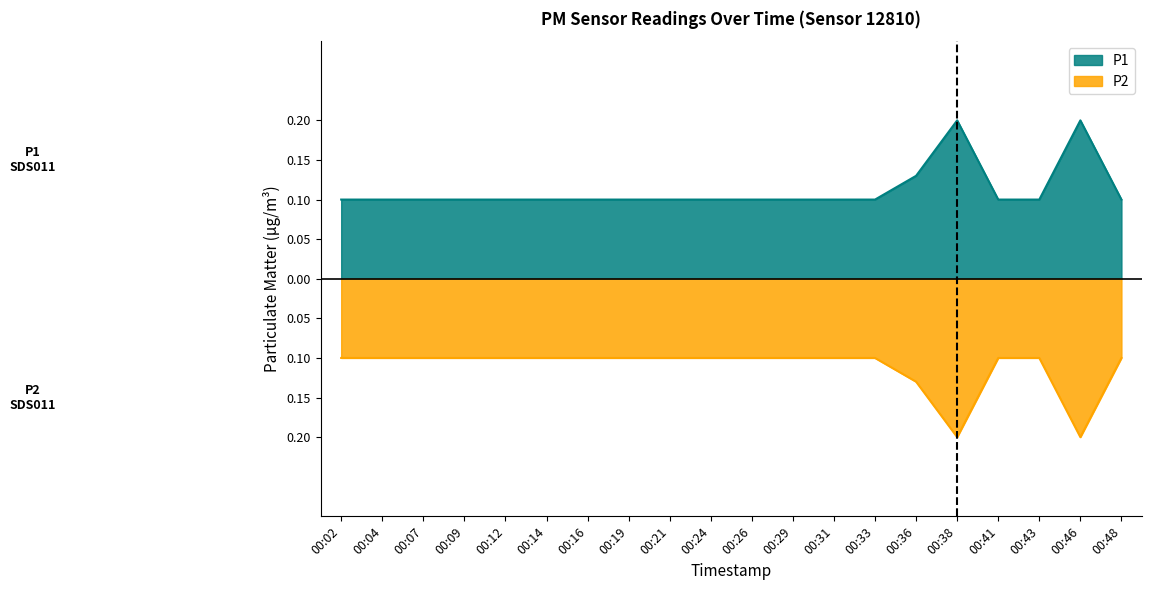

List the labels in order of P1 value, largest first.

00:38, 00:46, 00:36, 00:02, 00:04, 00:07, 00:09, 00:12, 00:14, 00:16, 00:19, 00:21, 00:24, 00:26, 00:29, 00:31, 00:33, 00:41, 00:43, 00:48